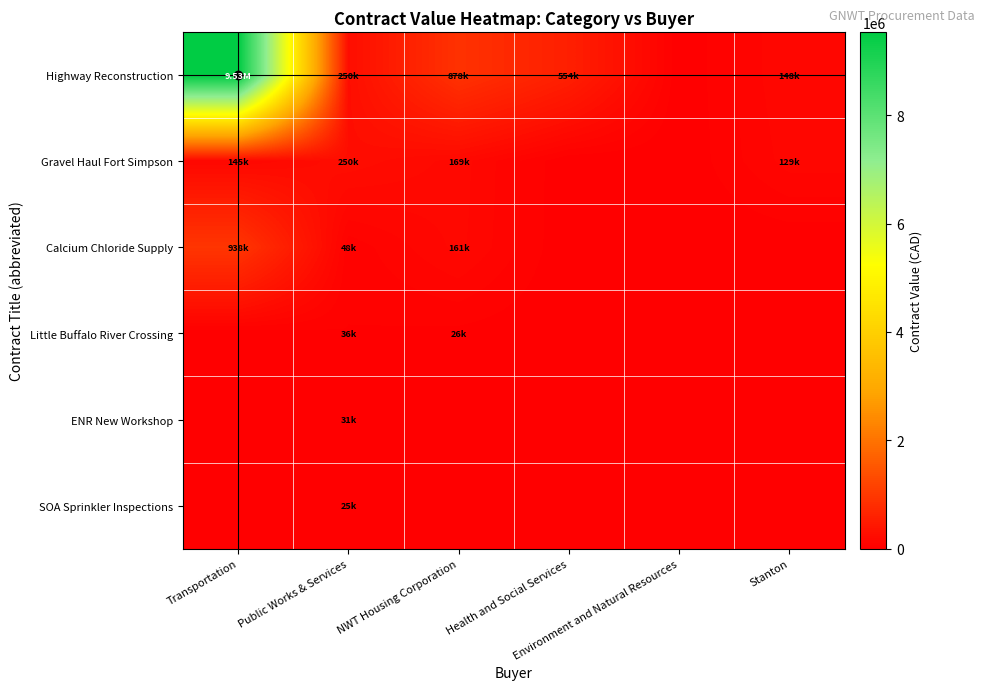

Reading left to right, list all the values displayed in this chart.

Highway Reconstruction: Transportation=9530248.9	Public Works & Services=249999.0	NWT Housing Corporation=878180.0	Health and Social Services=553650.2	Environment and Natural Resources=0.0	Stanton=148350.0
Gravel Haul Fort Simpson: Transportation=145392.5	Public Works & Services=249800.0	NWT Housing Corporation=169180.0	Health and Social Services=0.0	Environment and Natural Resources=0.0	Stanton=128955.0
Calcium Chloride Supply: Transportation=938250.0	Public Works & Services=47740.0	NWT Housing Corporation=160720.0	Health and Social Services=0.0	Environment and Natural Resources=0.0	Stanton=0.0
Little Buffalo River Crossing: Transportation=0.0	Public Works & Services=36000.0	NWT Housing Corporation=25500.0	Health and Social Services=0.0	Environment and Natural Resources=0.0	Stanton=0.0
ENR New Workshop: Transportation=0.0	Public Works & Services=31000.0	NWT Housing Corporation=0.0	Health and Social Services=0.0	Environment and Natural Resources=0.0	Stanton=0.0
SOA Sprinkler Inspections: Transportation=0.0	Public Works & Services=24900.0	NWT Housing Corporation=0.0	Health and Social Services=0.0	Environment and Natural Resources=0.0	Stanton=0.0